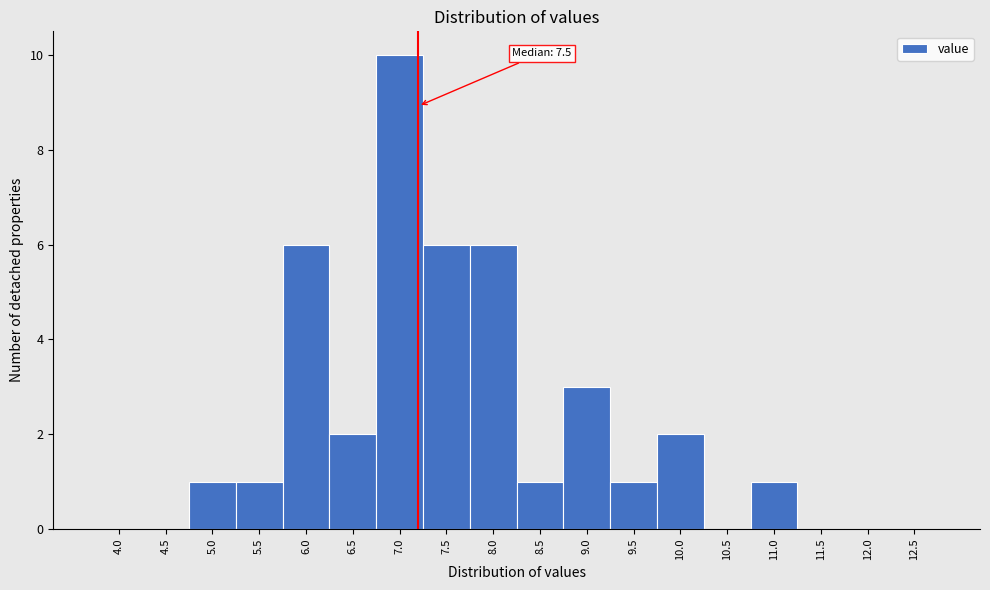

Reading left to right, what are all the values shown in this chart?

4.0=0	4.5=0	5.0=1	5.5=1	6.0=6	6.5=2	7.0=10	7.5=6	8.0=6	8.5=1	9.0=3	9.5=1	10.0=2	10.5=0	11.0=1	11.5=0	12.0=0	12.5=0